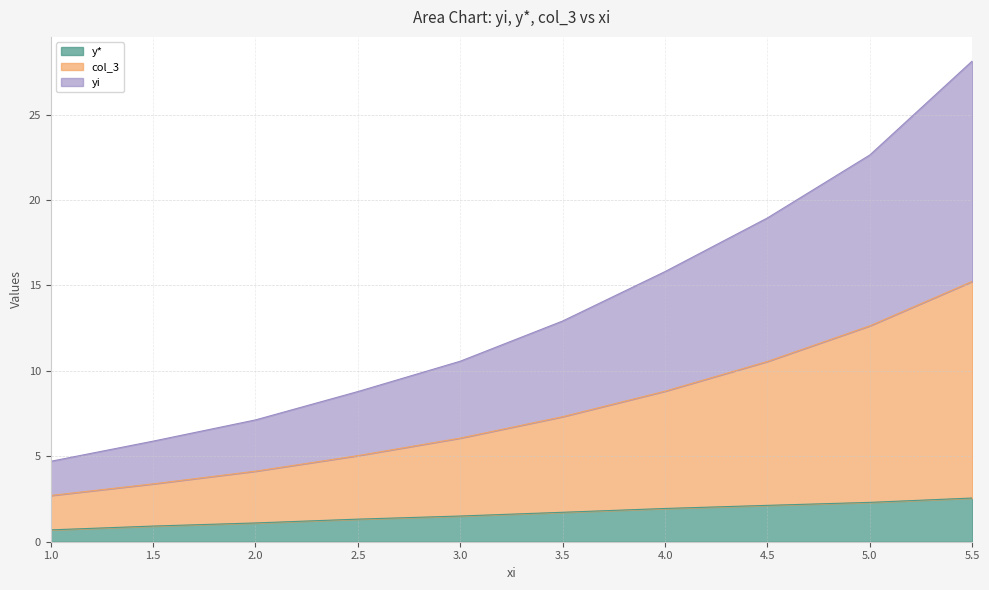

Is it true that y* equals 0.7 at 2.5?

False